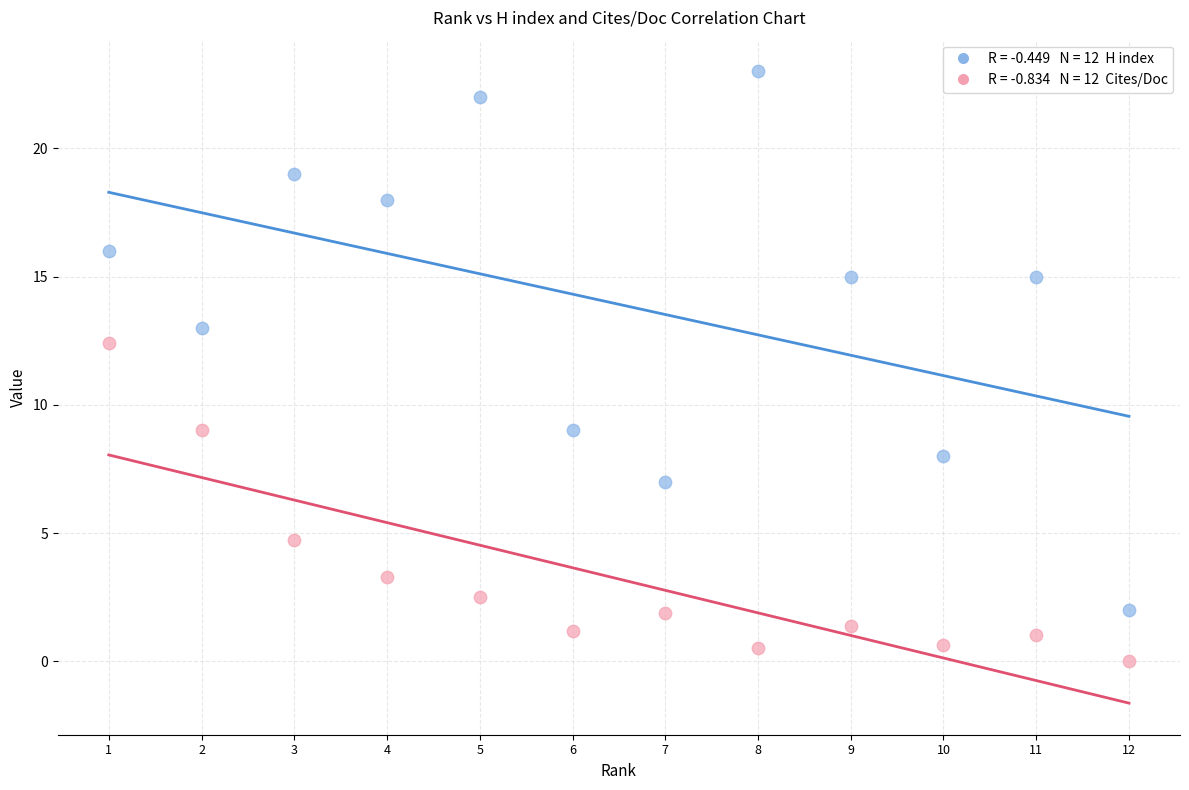

Across all data points, what is the range of X values (max minus min)?

11.0